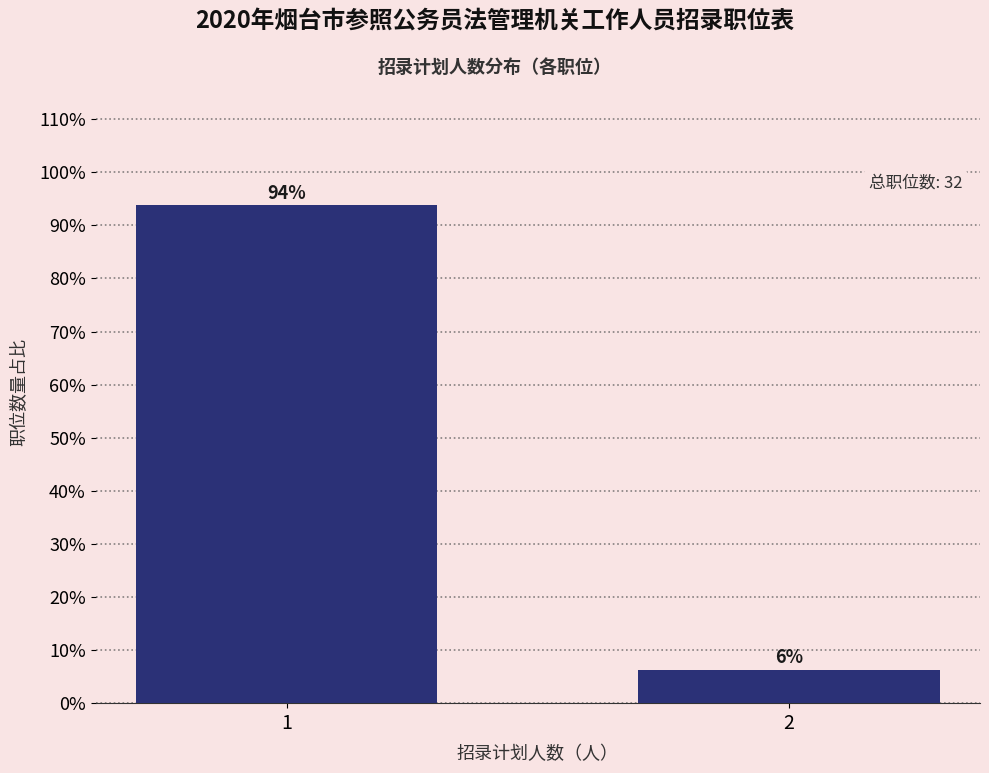

What is the sum of all values?

100.0